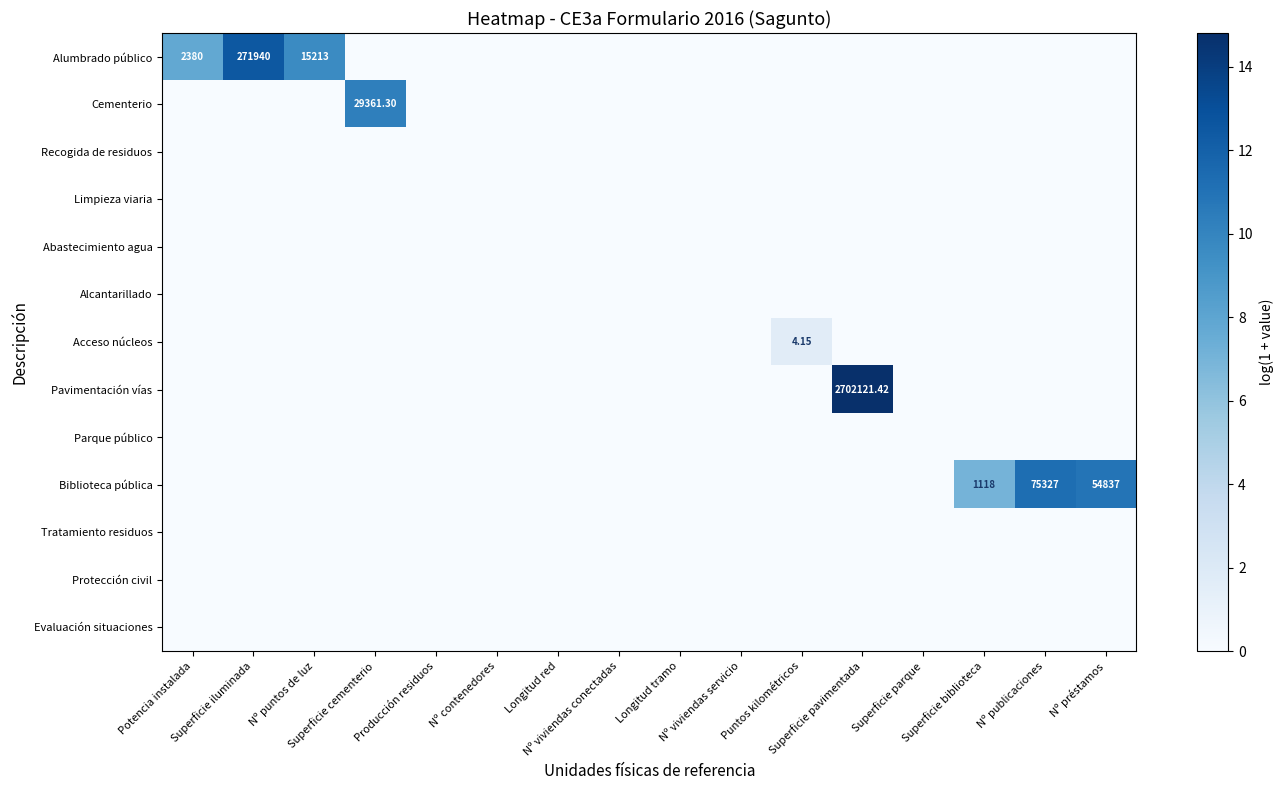

Rank the series by their maximum value, from lowest to highest.

Recogida de residuos, Limpieza viaria, Abastecimiento agua, Alcantarillado, Parque público, Tratamiento residuos, Protección civil, Evaluación situaciones, Acceso núcleos, Cementerio, Biblioteca pública, Alumbrado público, Pavimentación vías